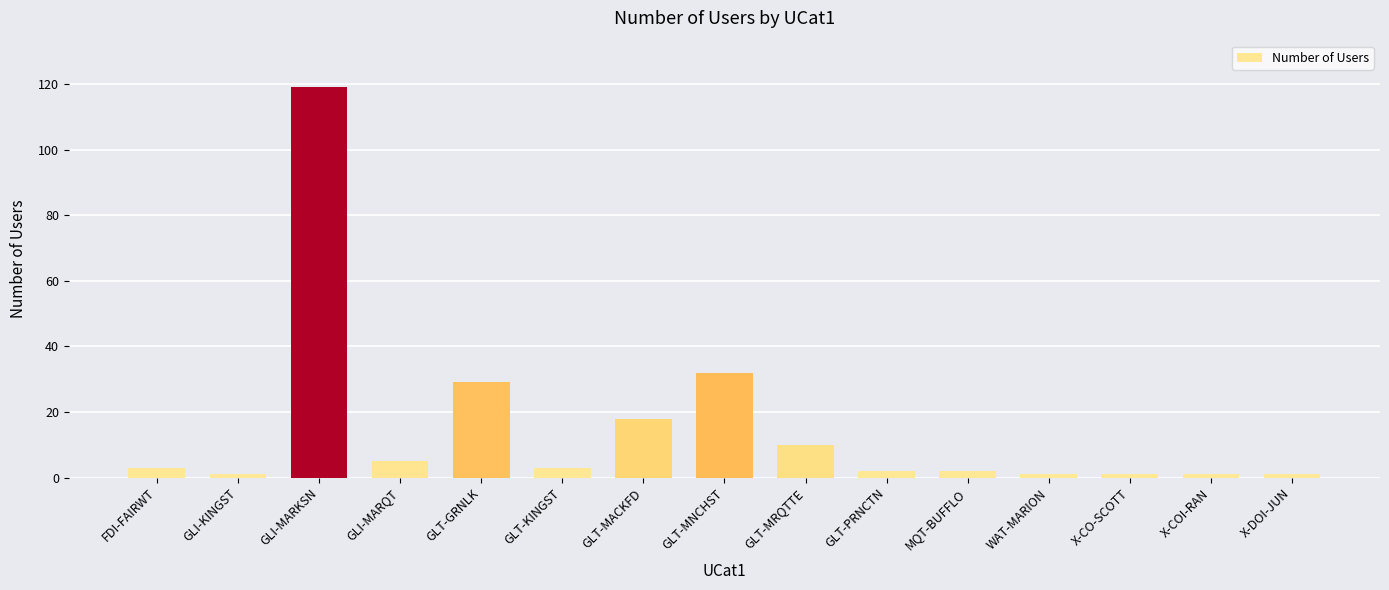

What is the change in value from GLT-KINGST to GLT-MRQTTE?

+7